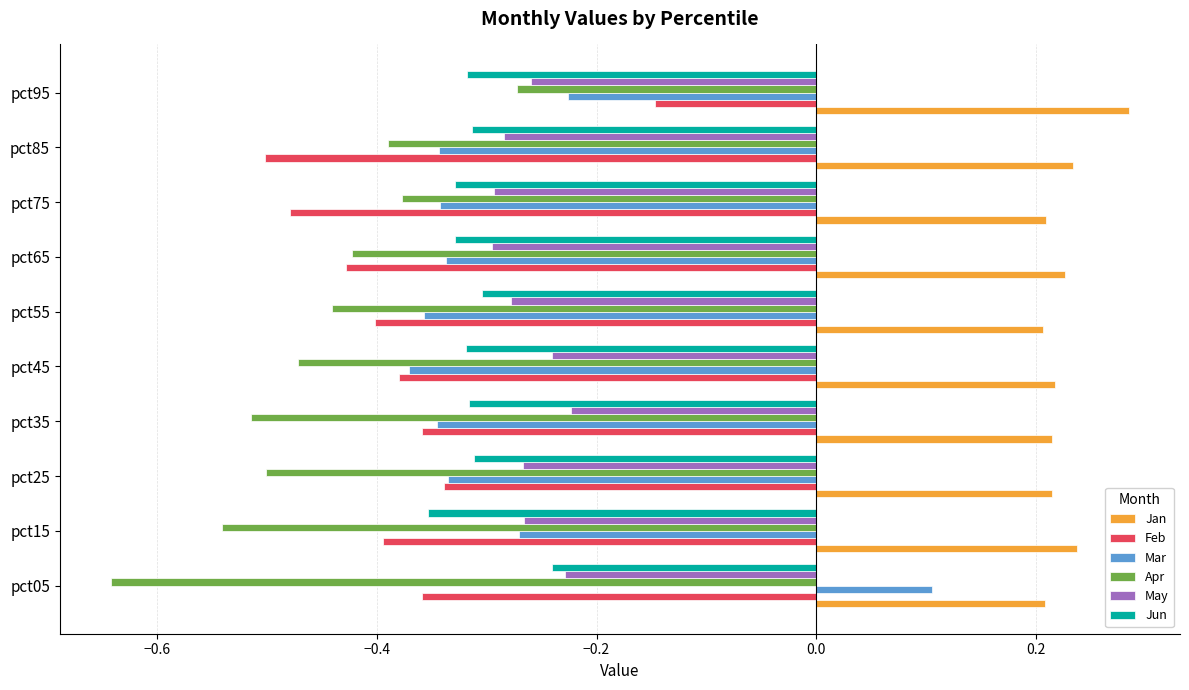

How many Jan values are between 0 and 1?

10